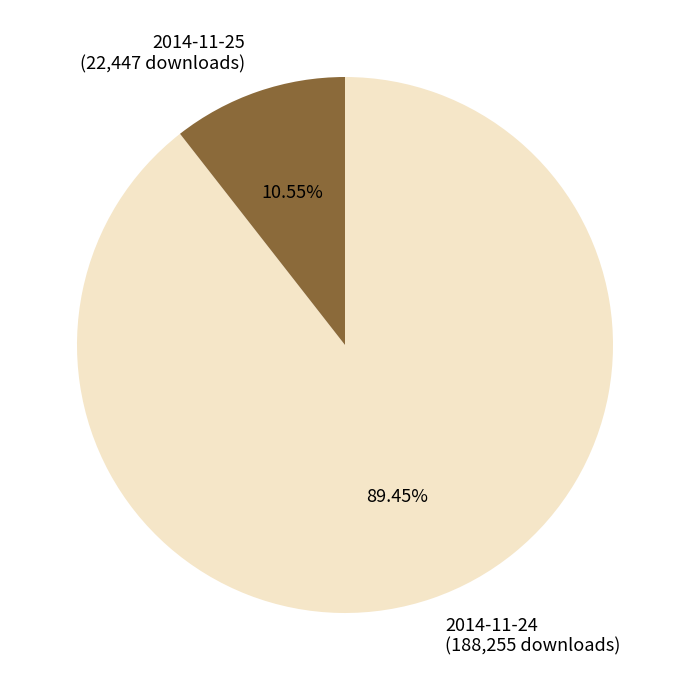

The 2014-11-25 slice represents 17% of the pie. True or false?

False